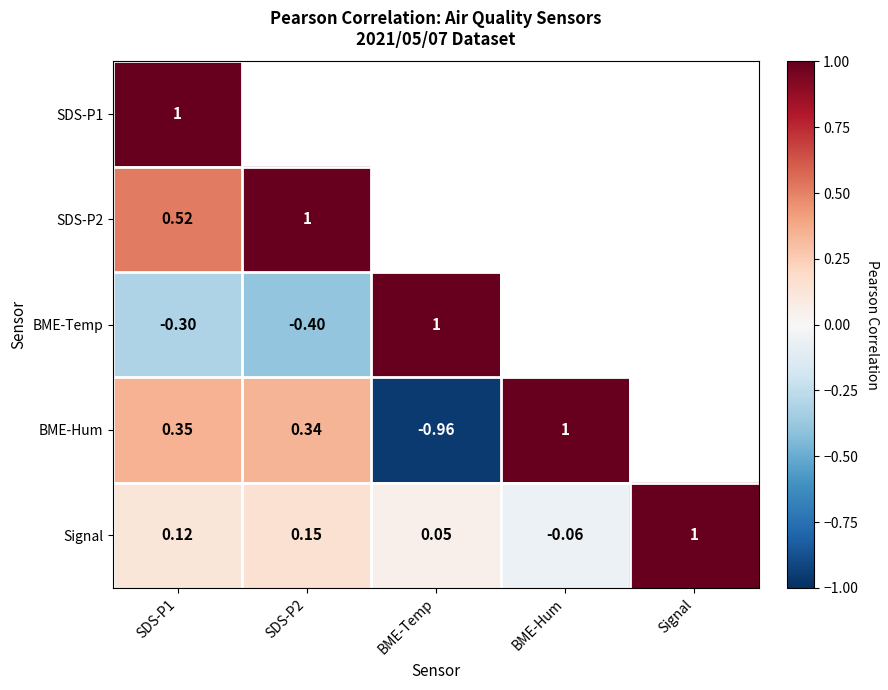

Between Signal and SDS-P2, which is larger?

SDS-P2